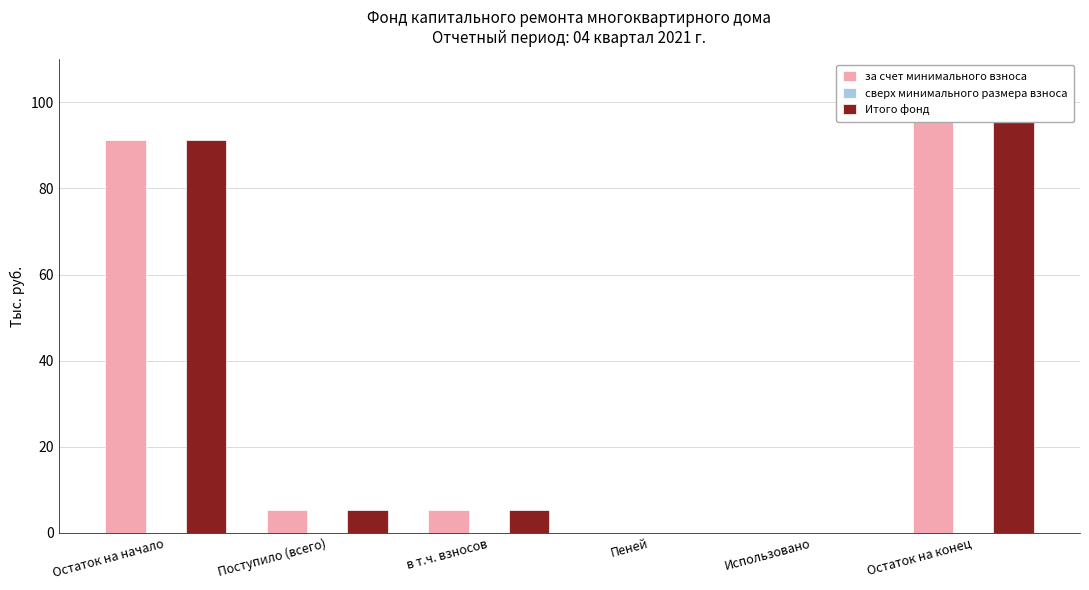

What is the maximum value shown in the chart?

96.5